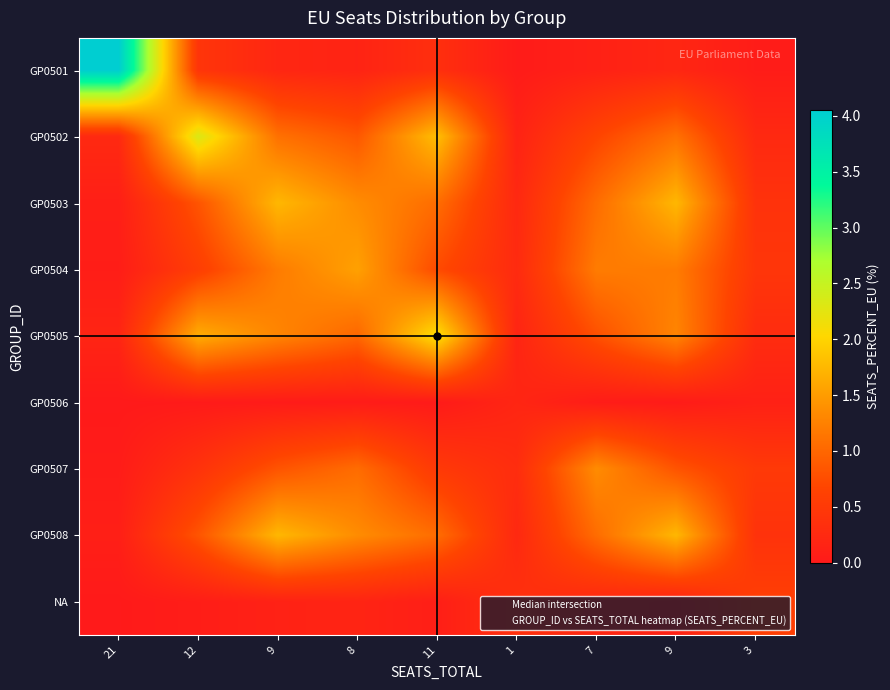

How many categories are shown in the chart?

9